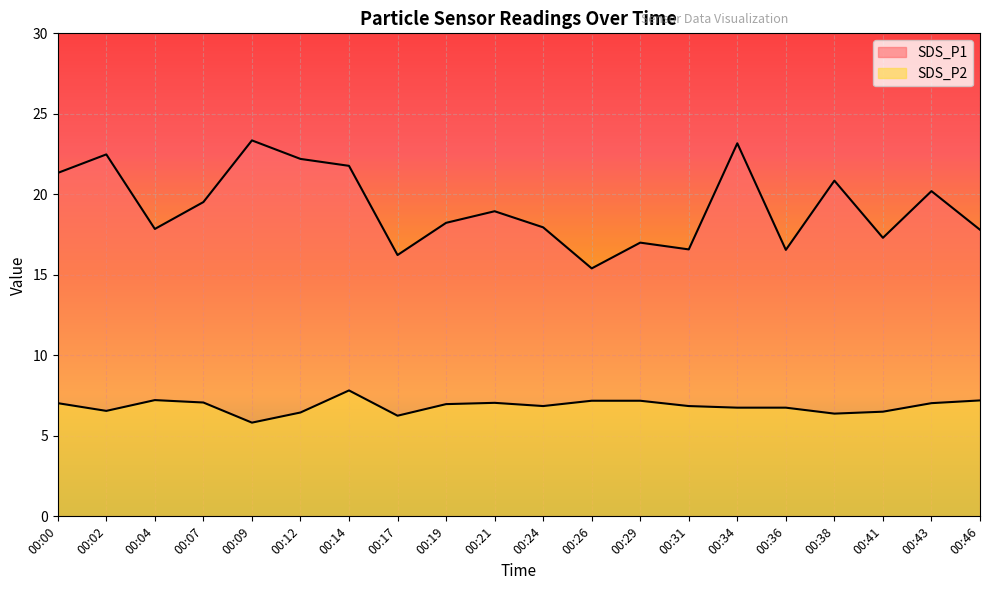

The SDS_P1 series shows 17.0 at 00:29. True or false?

True